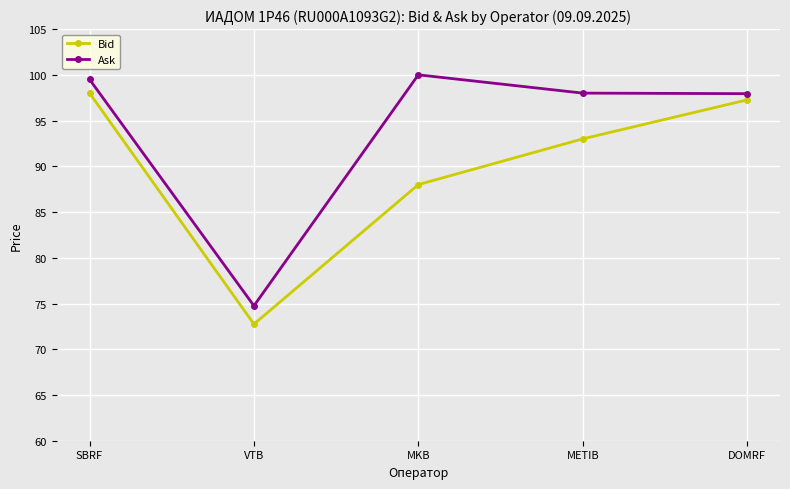

At which label does Bid reach its minimum?

VTB